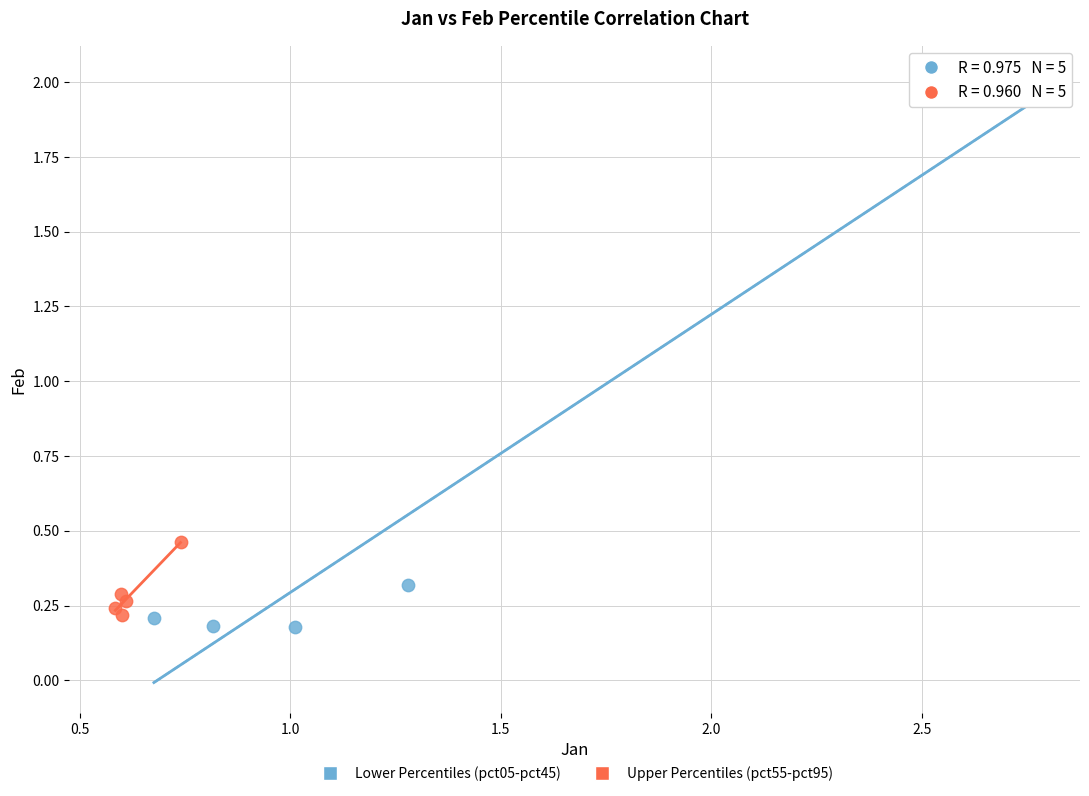

Which series reaches the minimum Y coordinate?

Lower Percentiles (pct05-pct45)